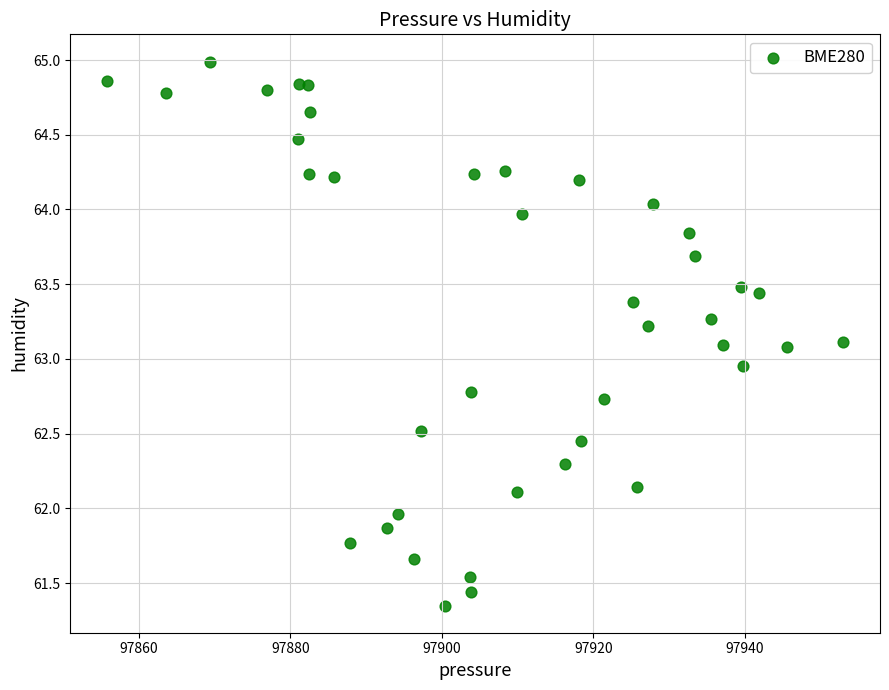

What is the range of X values (max minus min)?

97.2